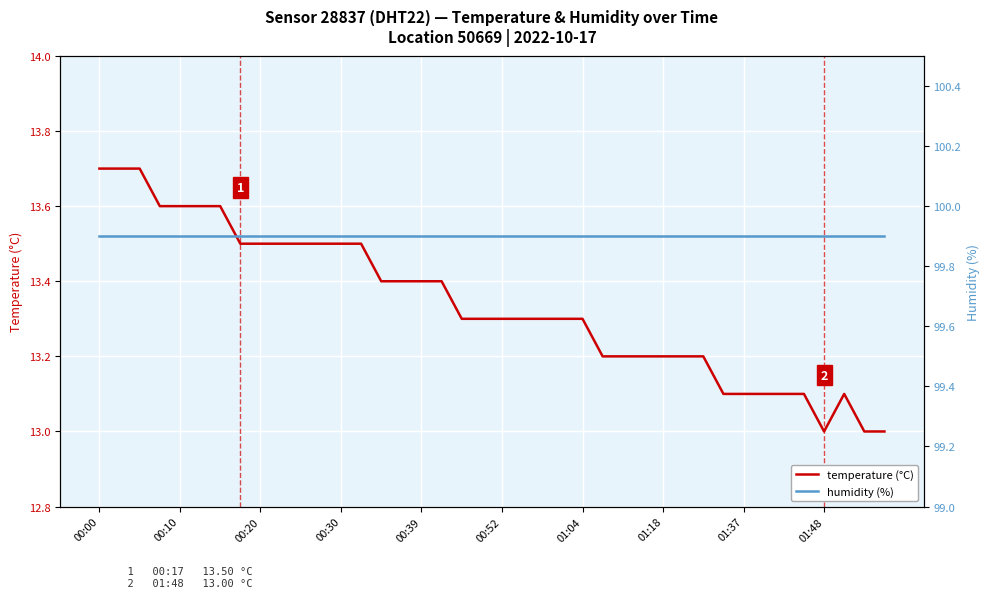

Which series has the largest total across all categories?

humidity (%)